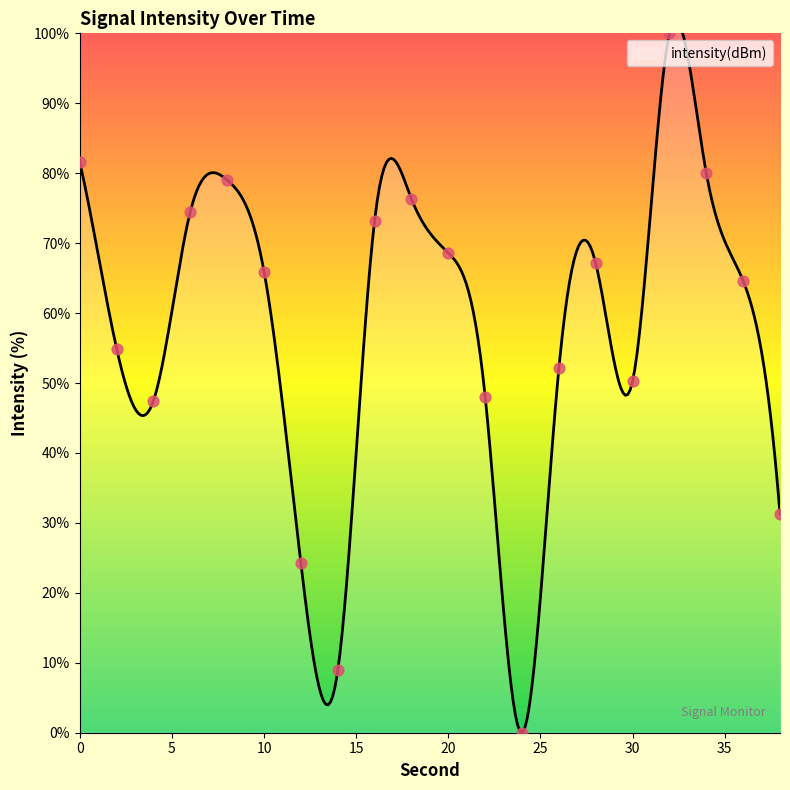

Between 38 and 34, which is larger?

34